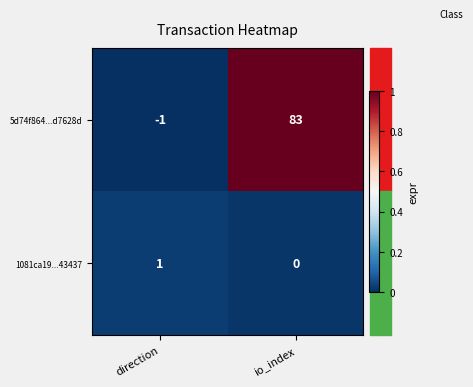

Which category has the highest value across all series?

io_index